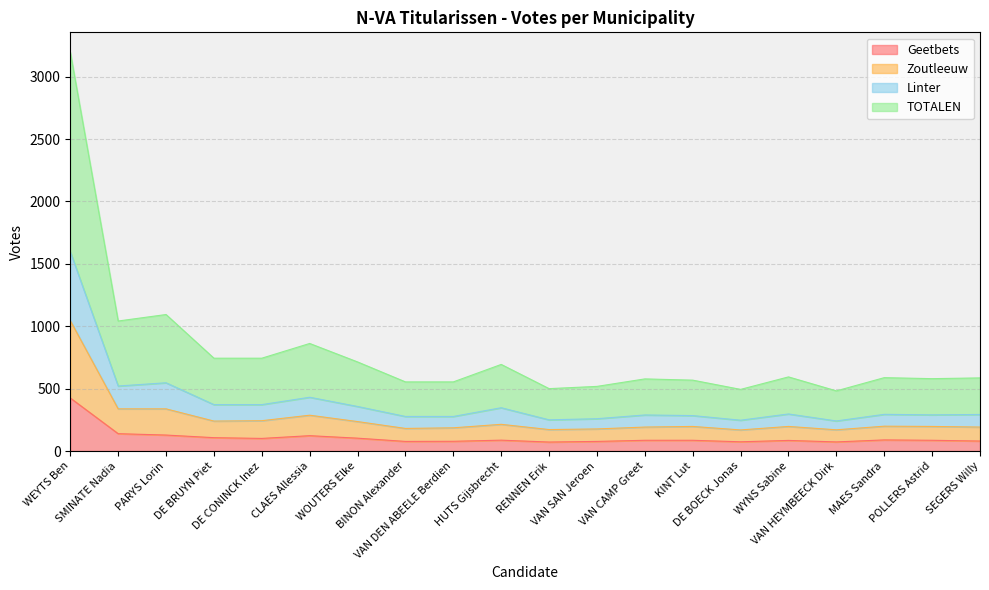

How many lines are shown in the chart?

4